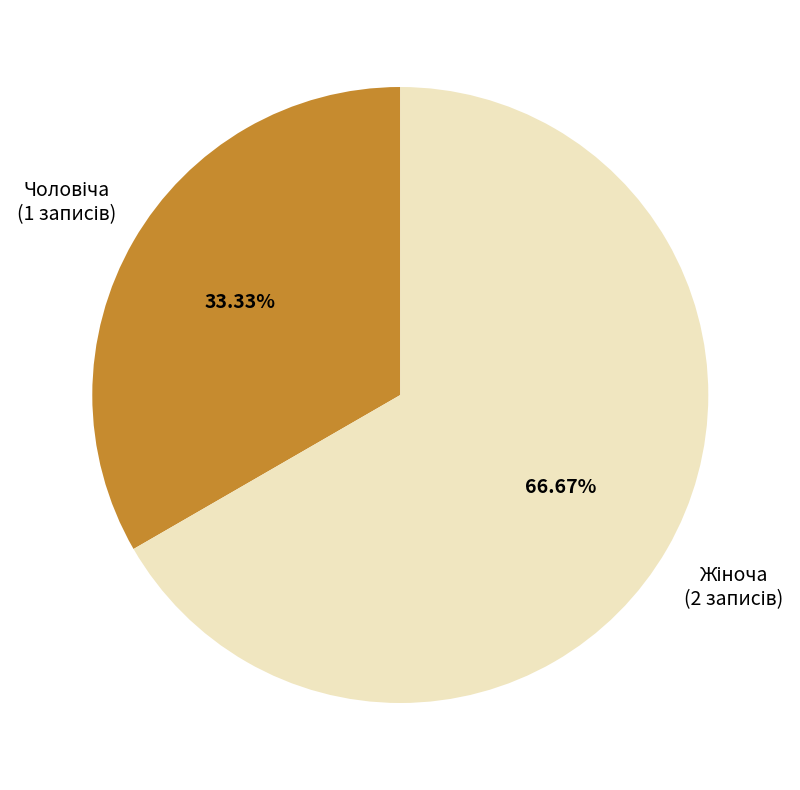

Is there a majority slice in this chart?

Yes